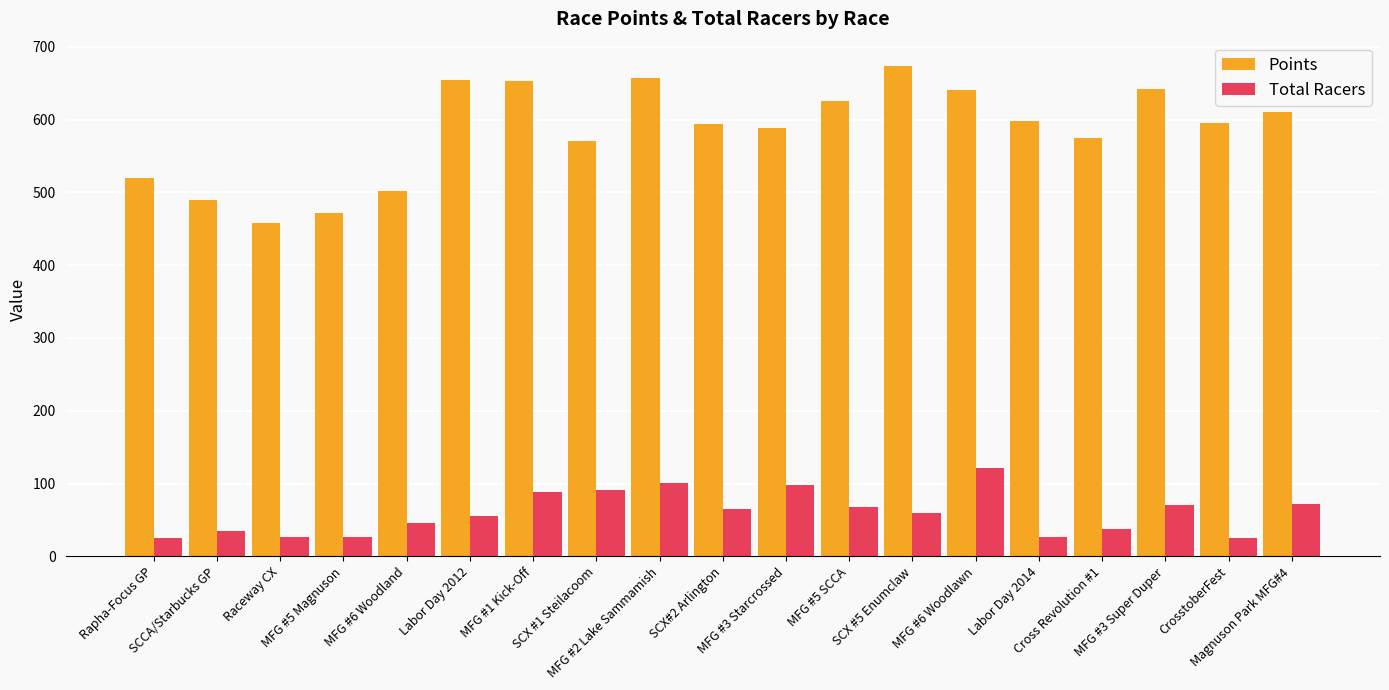

Rank the series at MFG #6 Woodland from lowest to highest value.

Total Racers, Points